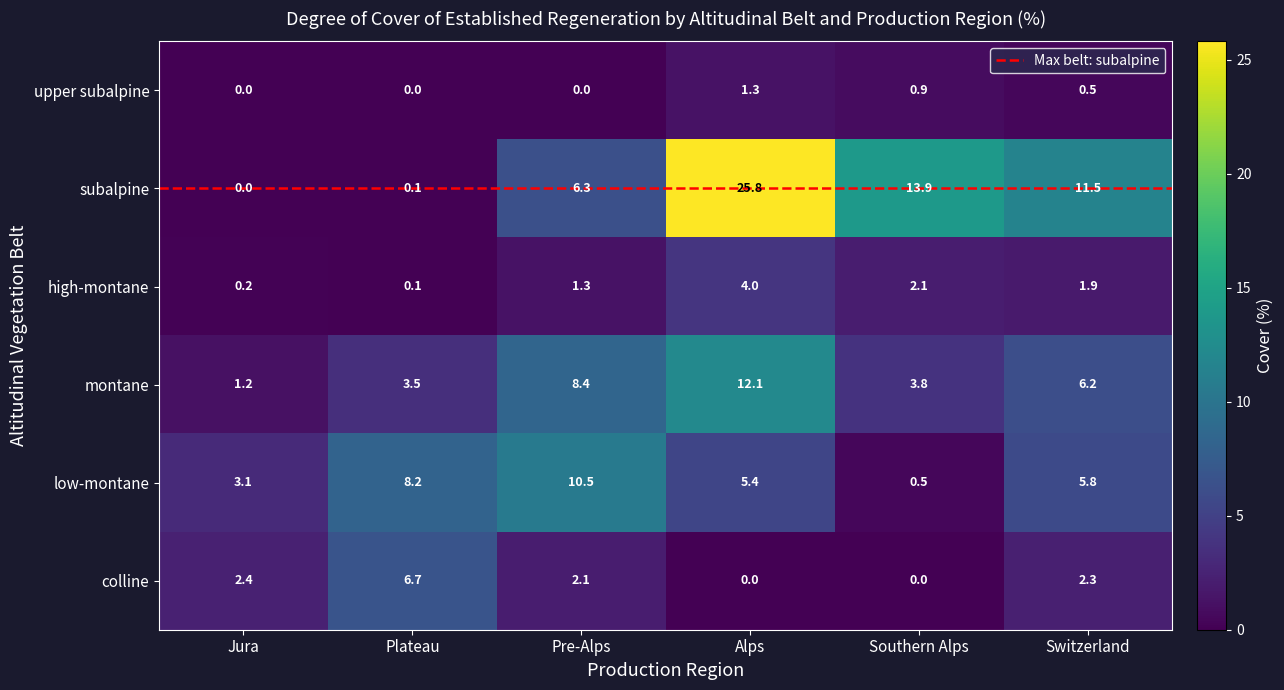

What is the difference between the highest and lowest values at Switzerland?

11.0